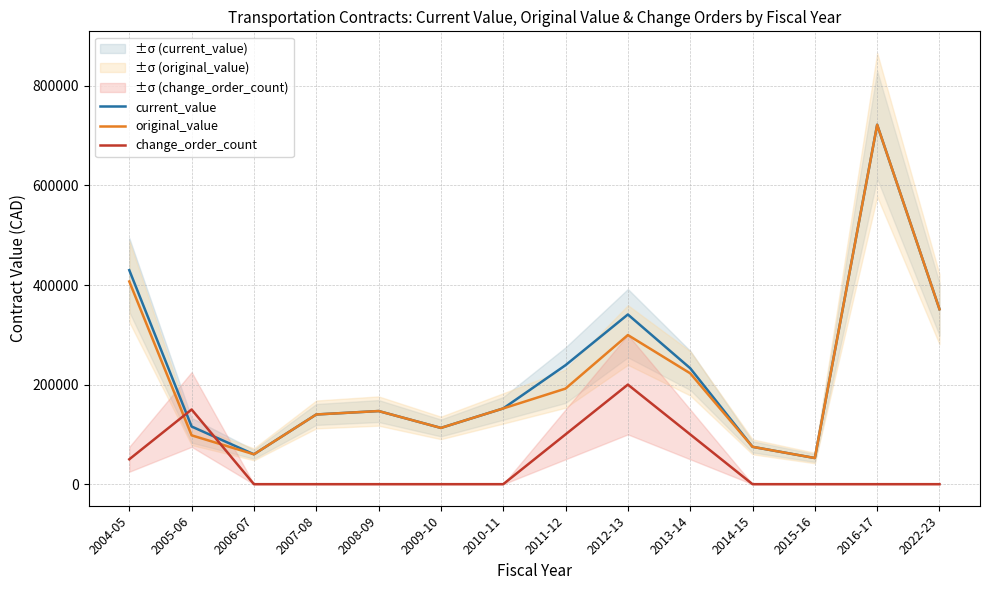

At which category is the sum across all series the highest?

2016-17